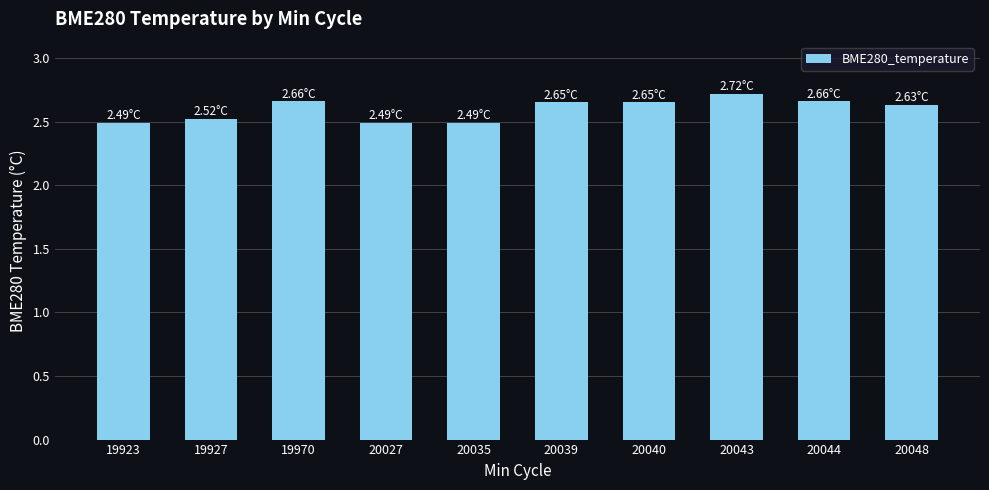

Which has a higher value, 20027 or 20040?

20040